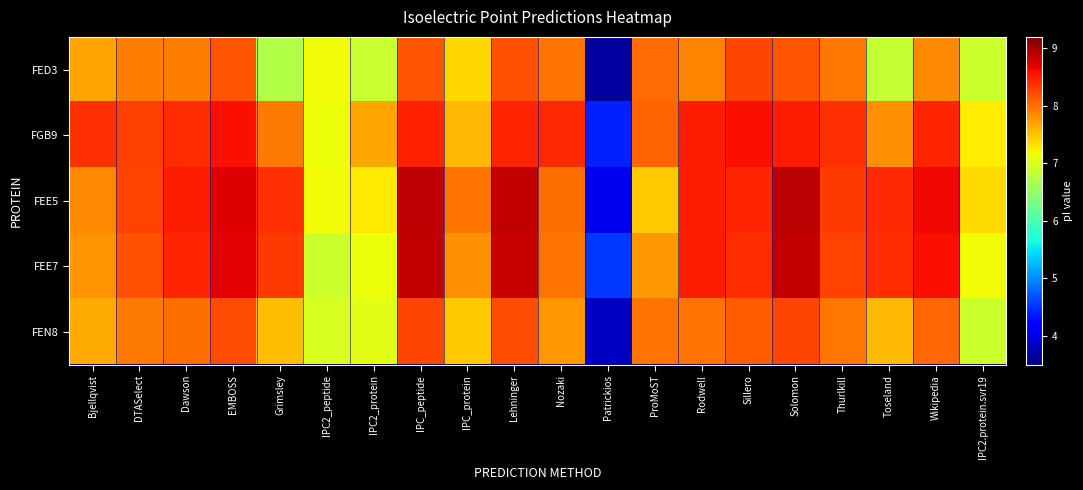

Rank the series by their maximum value, from highest to lowest.

FEE5, FEE7, FGB9, FED3, FEN8